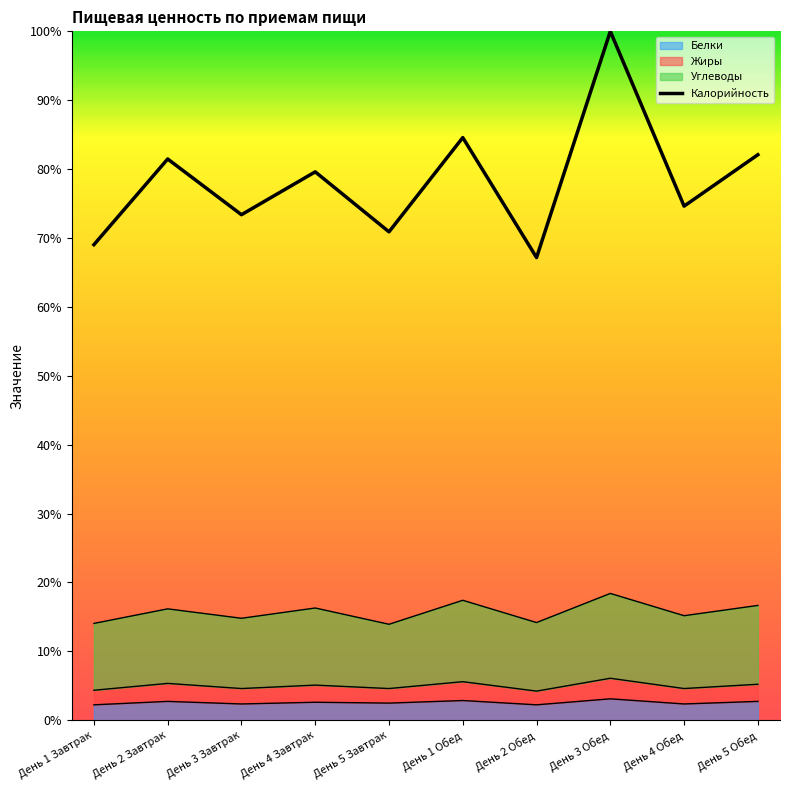

Reading left to right, list all the values displayed in this chart.

Белки: День 1 Завтрак=20.1	День 2 Завтрак=24.6	День 3 Завтрак=21.3	День 4 Завтрак=23.5	День 5 Завтрак=22.4	День 1 Обед=25.7	День 2 Обед=20.1	День 3 Обед=28.0	День 4 Обед=21.3	День 5 Обед=24.6
Жиры: День 1 Завтрак=39.2	День 2 Завтрак=48.1	День 3 Завтрак=41.4	День 4 Завтрак=45.9	День 5 Завтрак=41.4	День 1 Обед=50.4	День 2 Обед=38.1	День 3 Обед=54.9	День 4 Обед=41.4	День 5 Обед=47.0
Углеводы: День 1 Завтрак=126.5	День 2 Завтрак=145.5	День 3 Завтрак=133.2	День 4 Завтрак=146.6	День 5 Завтрак=125.4	День 1 Обед=156.7	День 2 Обед=127.6	День 3 Обед=165.7	День 4 Обед=136.6	День 5 Обед=150.0
Калорийность: День 1 Завтрак=621.3	День 2 Завтрак=733.2	День 3 Завтрак=660.4	День 4 Завтрак=716.4	День 5 Завтрак=638.1	День 1 Обед=761.2	День 2 Обед=604.5	День 3 Обед=900.0	День 4 Обед=671.6	День 5 Обед=738.8